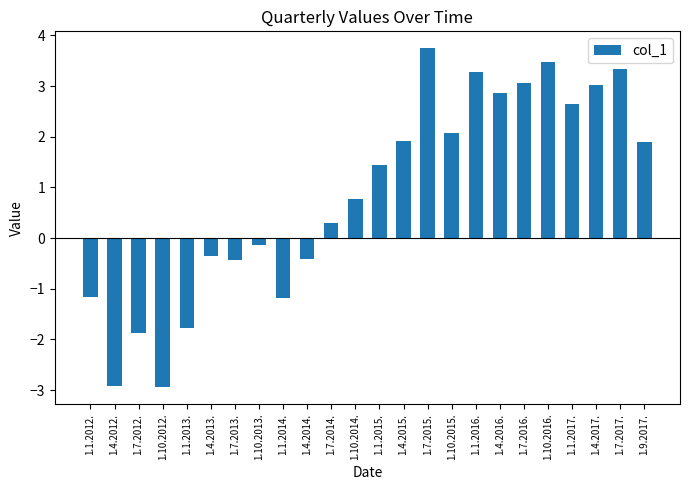

What is the average value?

0.9